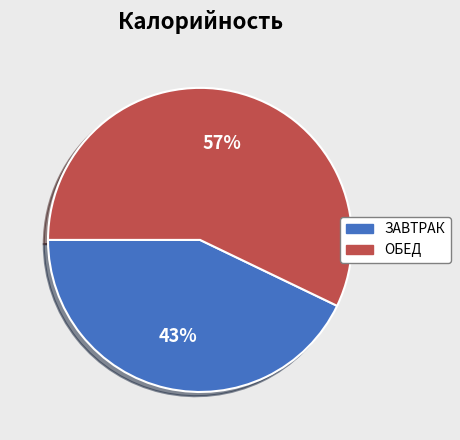

Is there a majority slice in this chart?

Yes